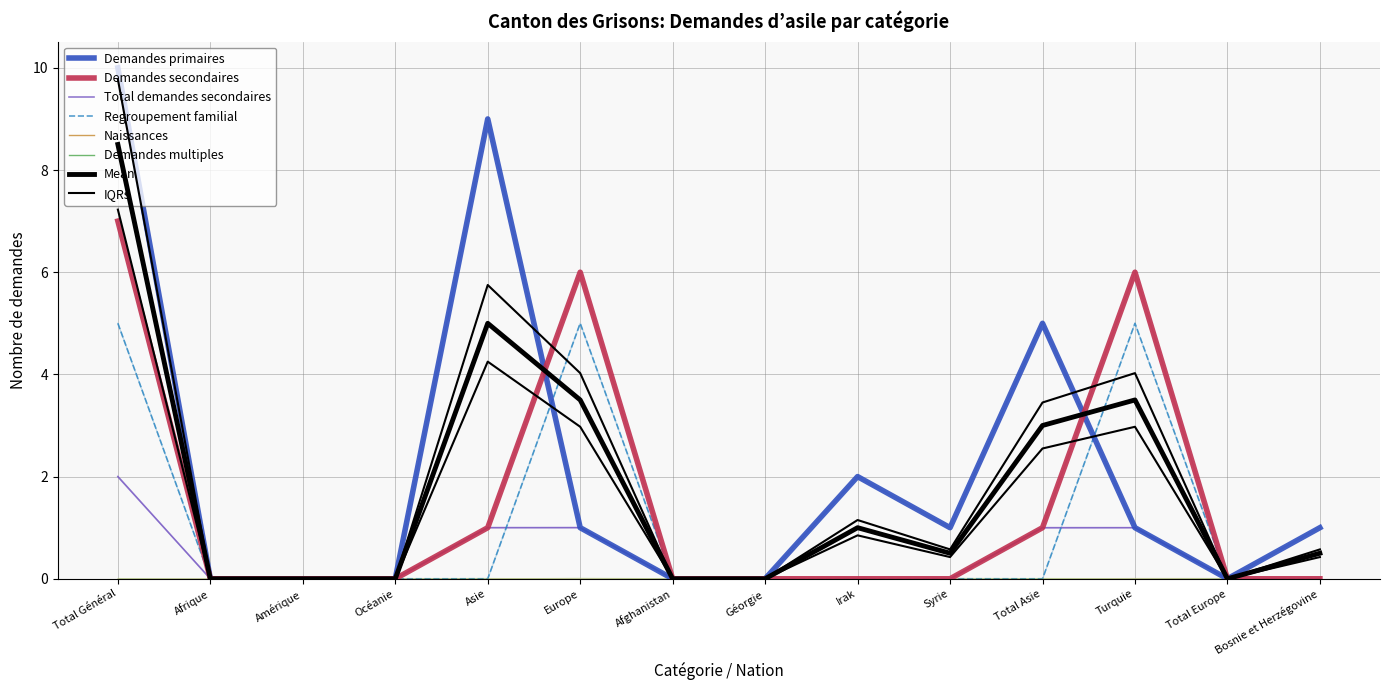

Reading left to right, list all the values displayed in this chart.

Demandes primaires: 10	0	0	0	9	1	0	0	2	1	5	1	0	1
Demandes secondaires: 7	0	0	0	1	6	0	0	0	0	1	6	0	0
Total demandes secondaires: 2	0	0	0	1	1	0	0	0	0	1	1	0	0
Regroupement familial: 5	0	0	0	0	5	0	0	0	0	0	5	0	0